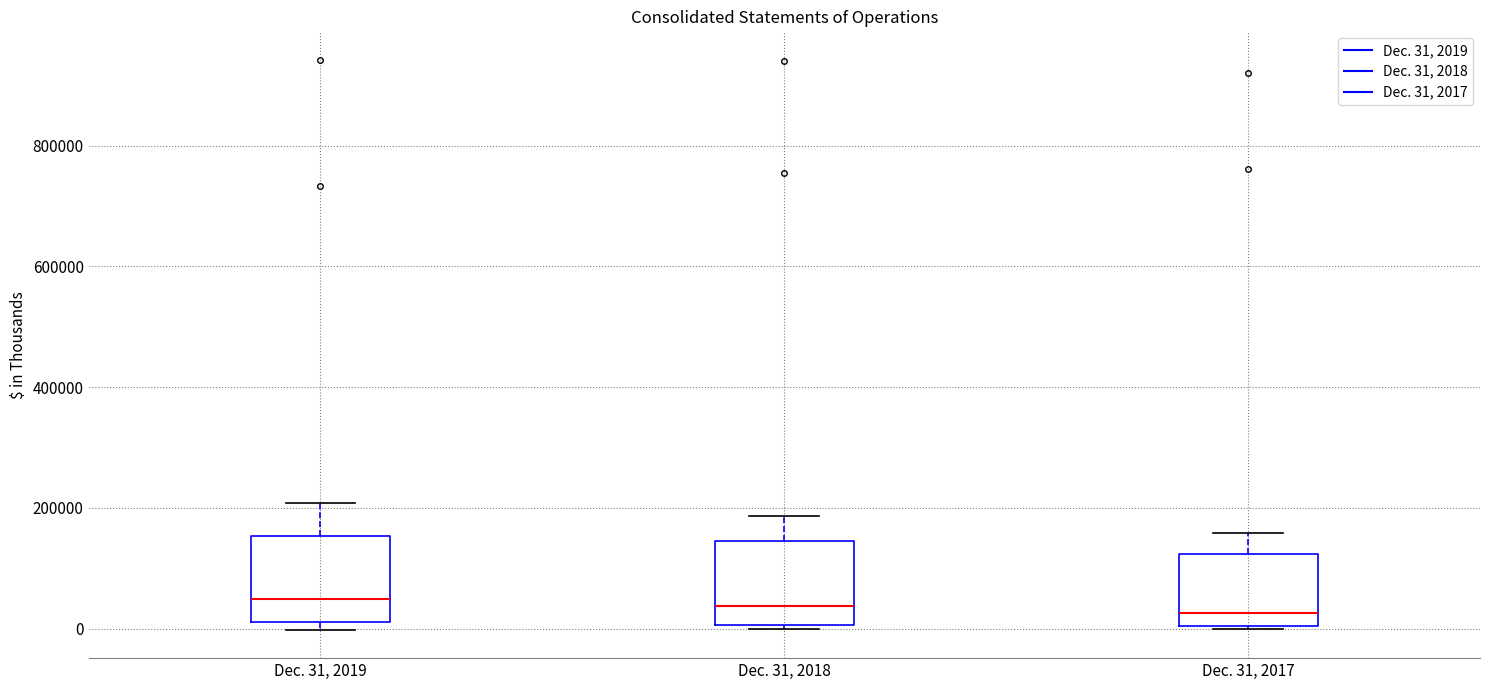

Reading left to right, transcribe this box plot: for each box, give where its median line is, the range the box spans, and where its two whiskers end, as read against the y-axis. The values are not printed on the chart, so give them approximately, as read against the axis.

Dec. 31, 2019: median 40000, box 20000 to 160000, whiskers 0 to 200000
Dec. 31, 2018: median 40000, box 0 to 140000, whiskers 0 (just below the box's lower edge) to 180000
Dec. 31, 2017: median 20000, box 0 to 120000, whiskers 0 to 160000